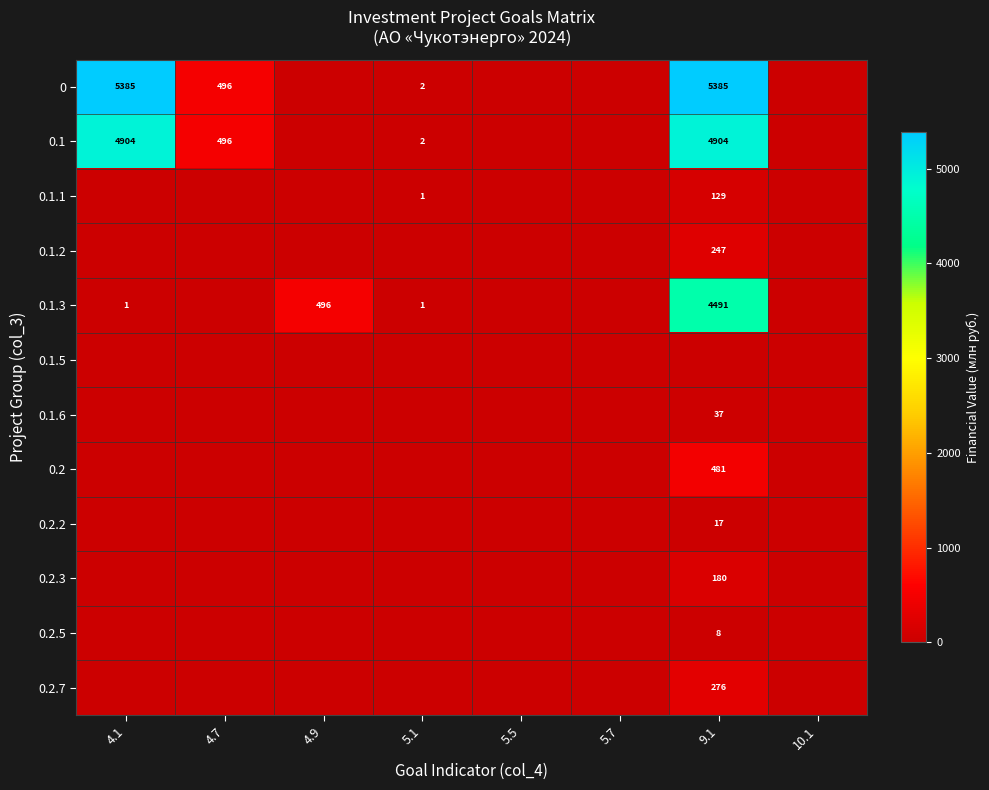

Is it true that 0.2.3 equals 301 at 9.1?

False